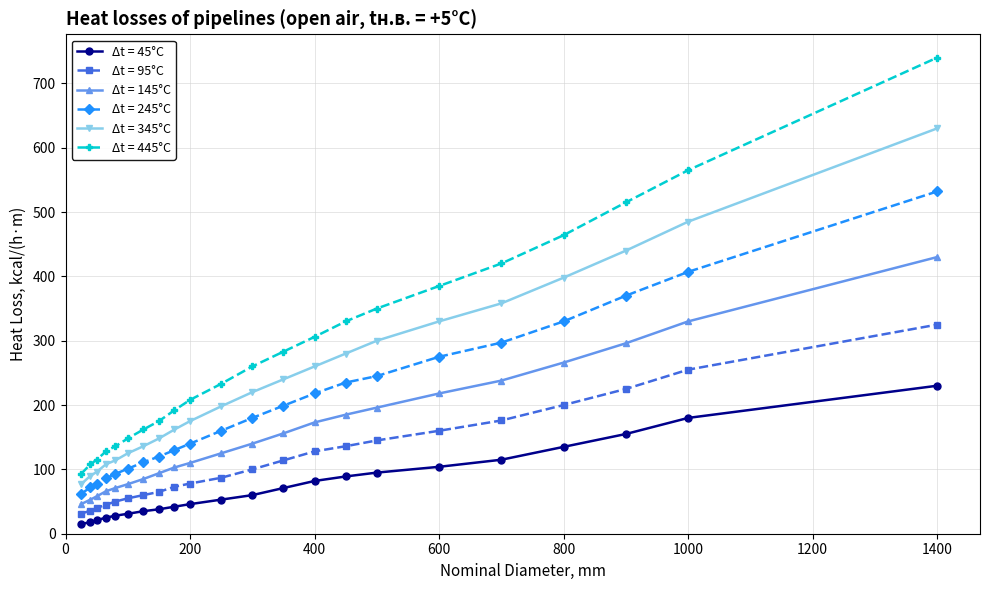

True or false: Δt = 145°C and Δt = 245°C cross at least once.

False